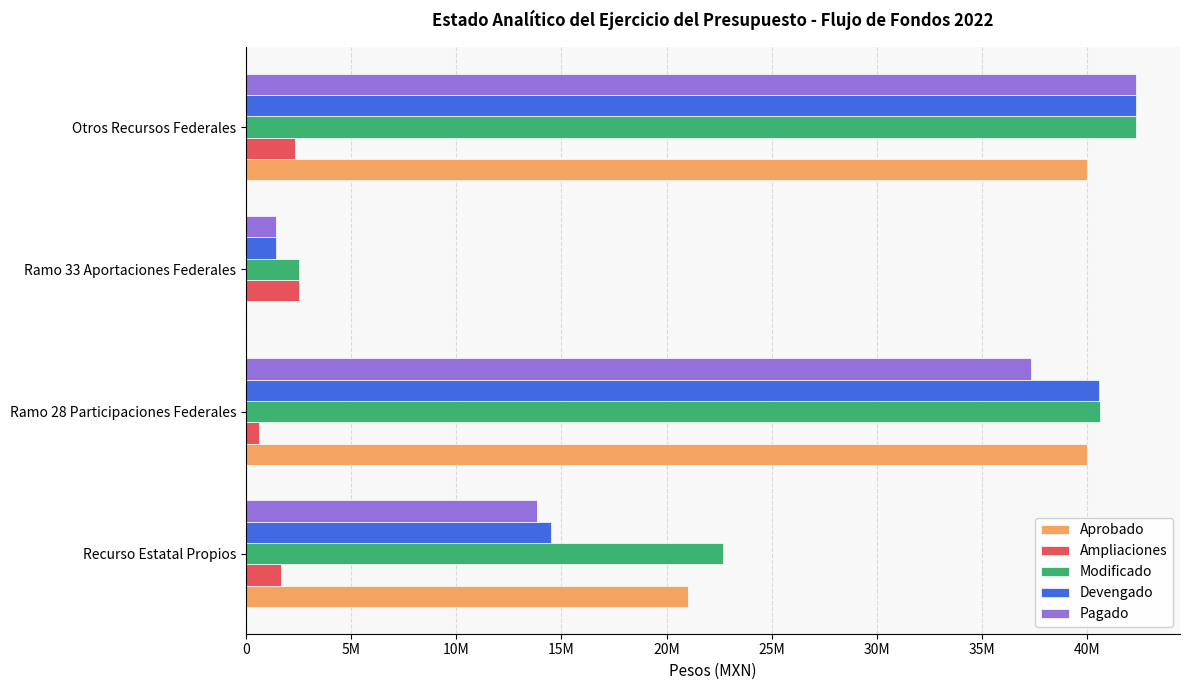

What are all the series names shown in the legend?

Aprobado, Ampliaciones, Modificado, Devengado, Pagado